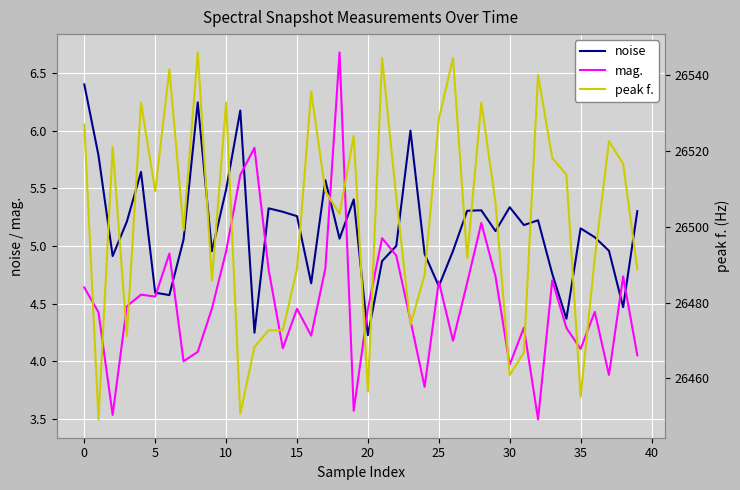

Rank the series at 30 from highest to lowest value.

peak f., noise, mag.